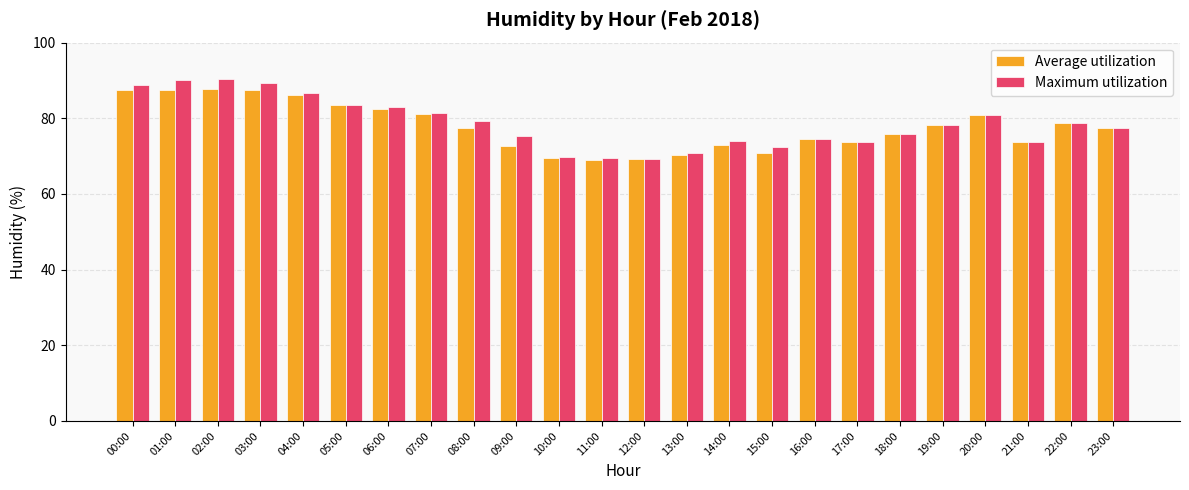

How many values in the Average utilization series are below 77?

11